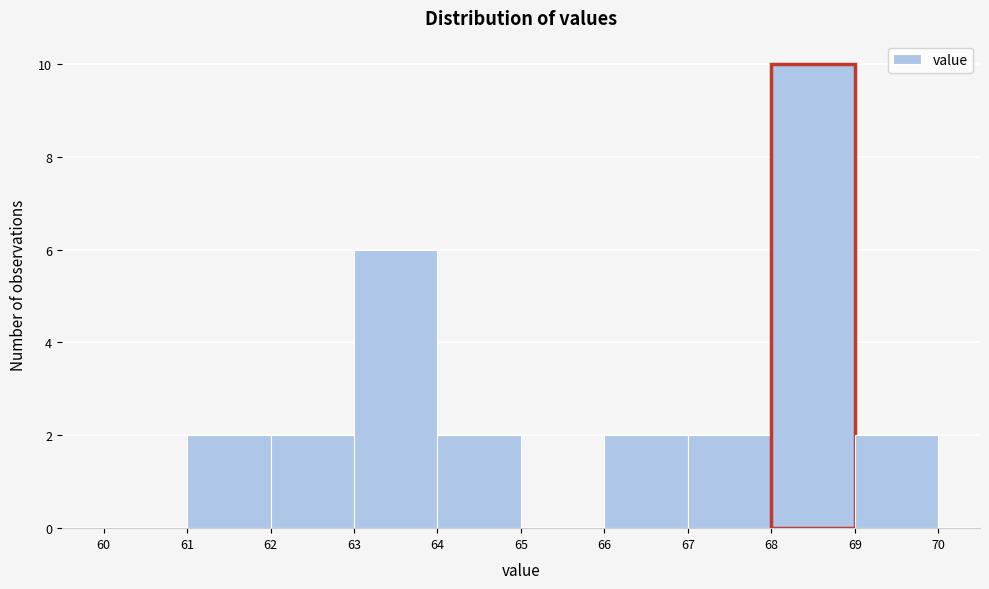

Over which range of the x-axis is the bar tallest?

68 to 69